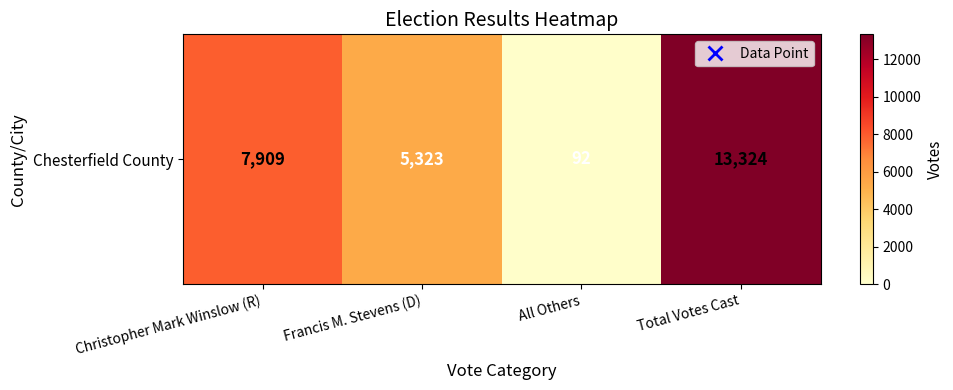

What is the difference between the values at Christopher Mark Winslow (R) and Total Votes Cast?

5415